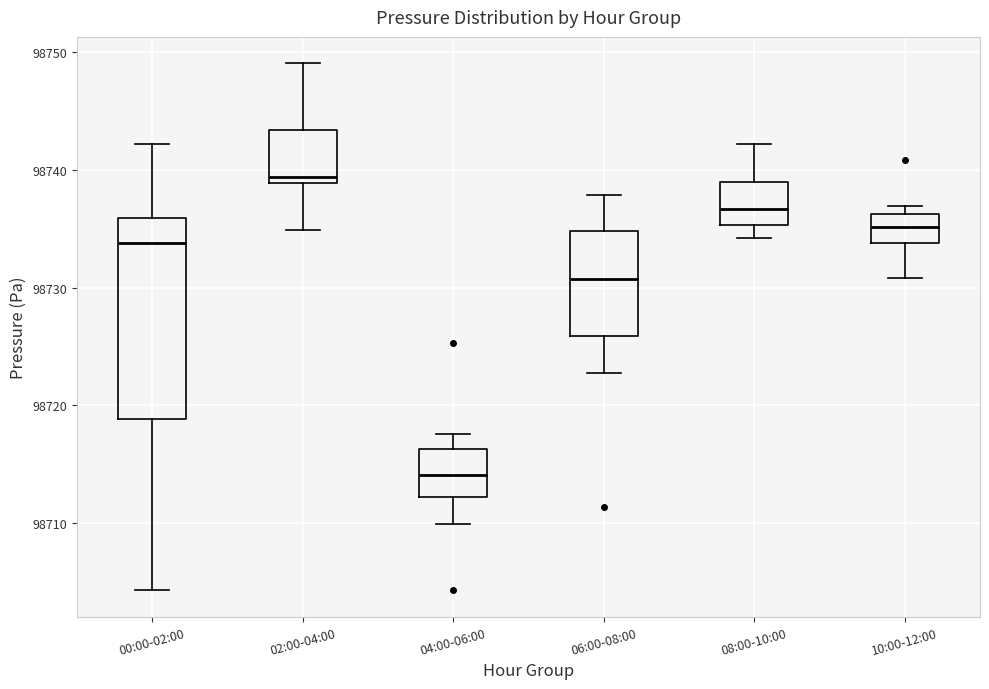

Reading left to right, read every box against the y-axis: the position of its median line, the range the box covers, and the ends of its whiskers. The values are not printed on the chart, so give them approximately, as read against the axis.

00:00-02:00: median 98734, box 98719 to 98736, whiskers 98704 to 98742
02:00-04:00: median 98739 (just above the box's lower edge), box 98739 to 98743, whiskers 98735 to 98749
04:00-06:00: median 98714, box 98712 to 98716, whiskers 98710 to 98718
06:00-08:00: median 98731, box 98726 to 98735, whiskers 98723 to 98738
08:00-10:00: median 98737, box 98735 to 98739, whiskers 98734 to 98742
10:00-12:00: median 98735, box 98734 to 98736, whiskers 98731 to 98737